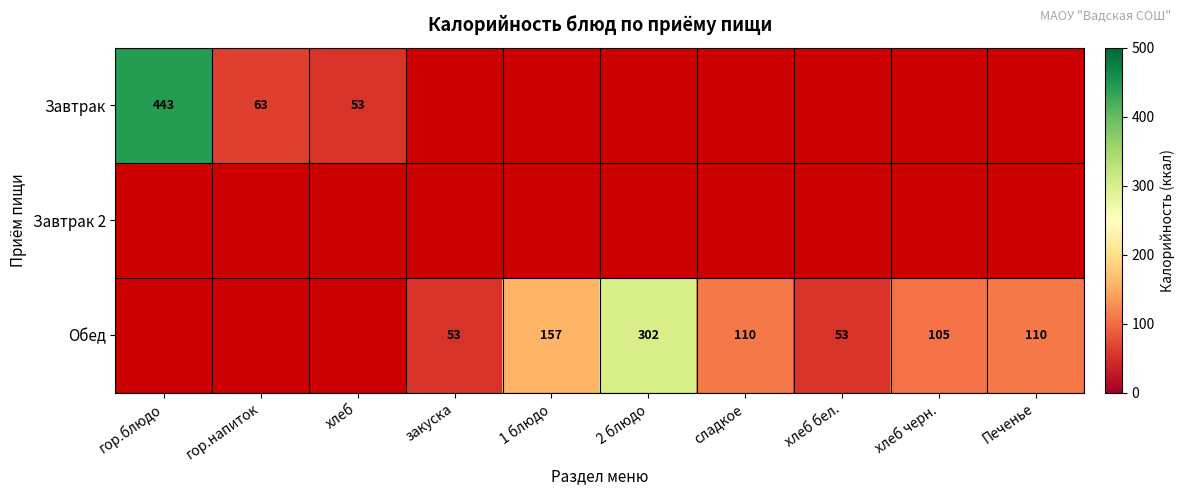

Count the number of data series in this chart.

3